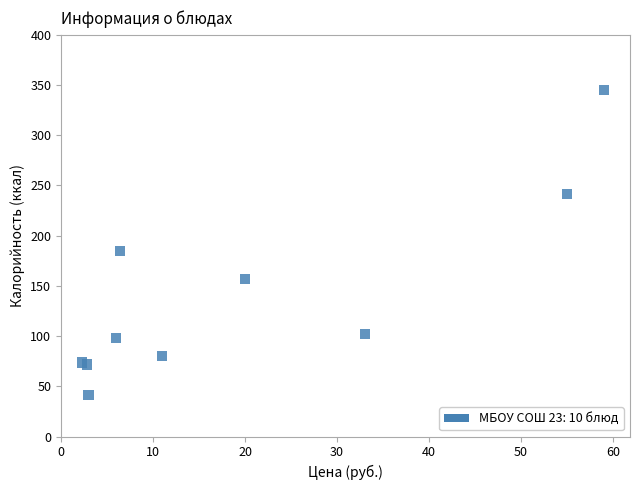

What Y value in the scatter plot is closest to 193?

184.6